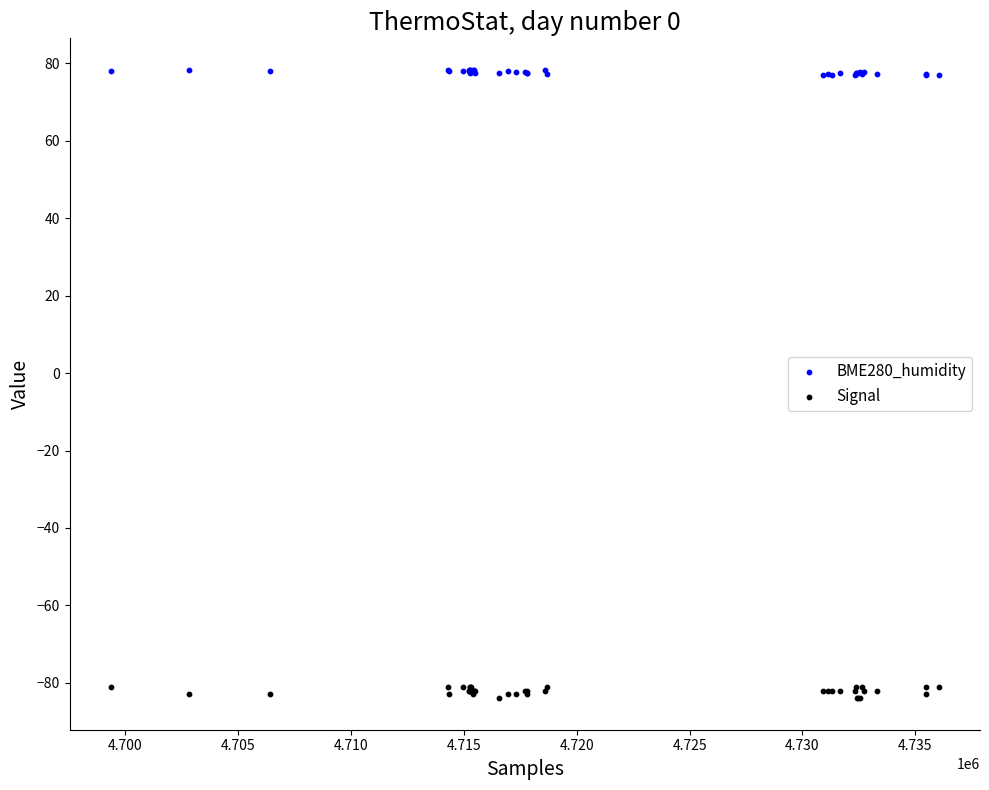

Which series contains the lowest Y value?

Signal